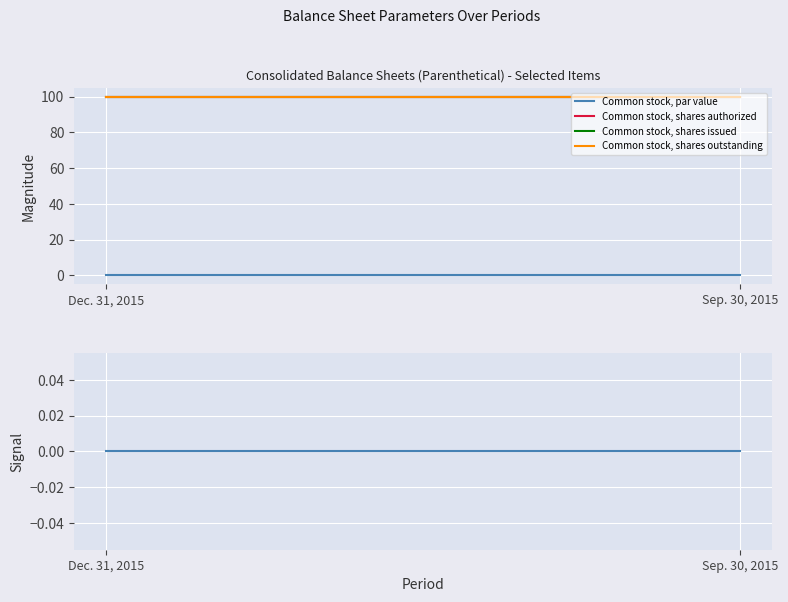

At which label is Common stock, shares issued closest to 100?

Dec. 31, 2015